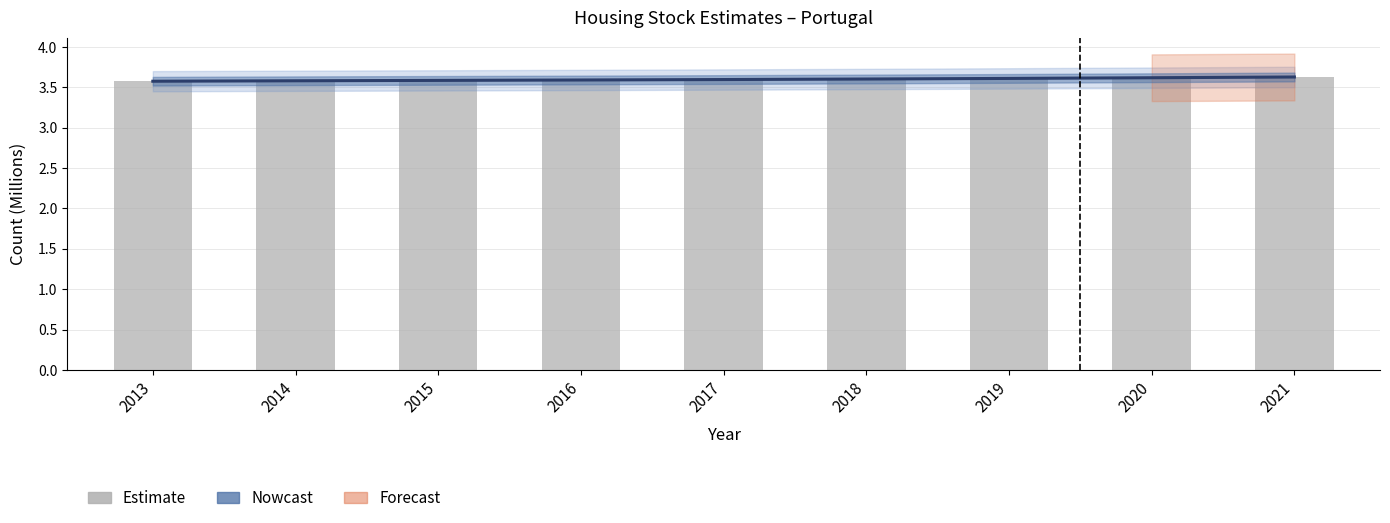

What is the average value of the Estimate series?

3.6